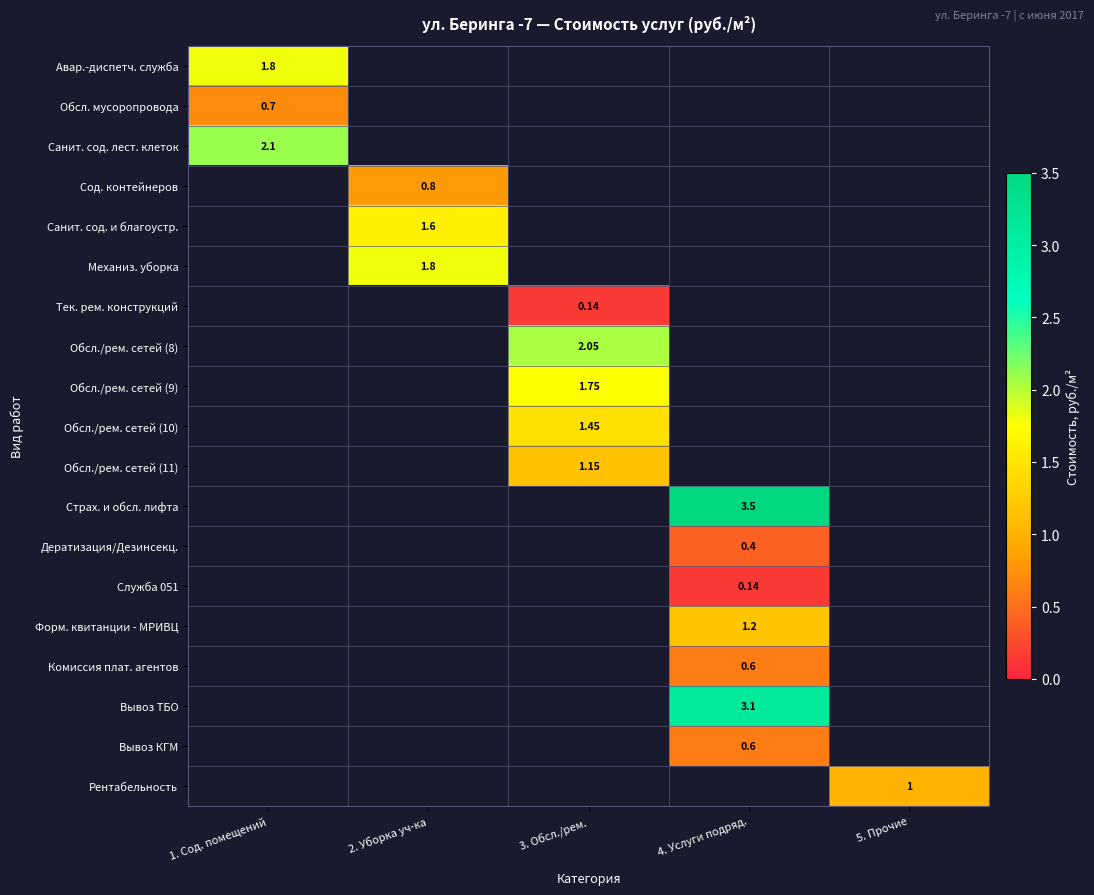

At how many categories does at least one series exceed 1?

4